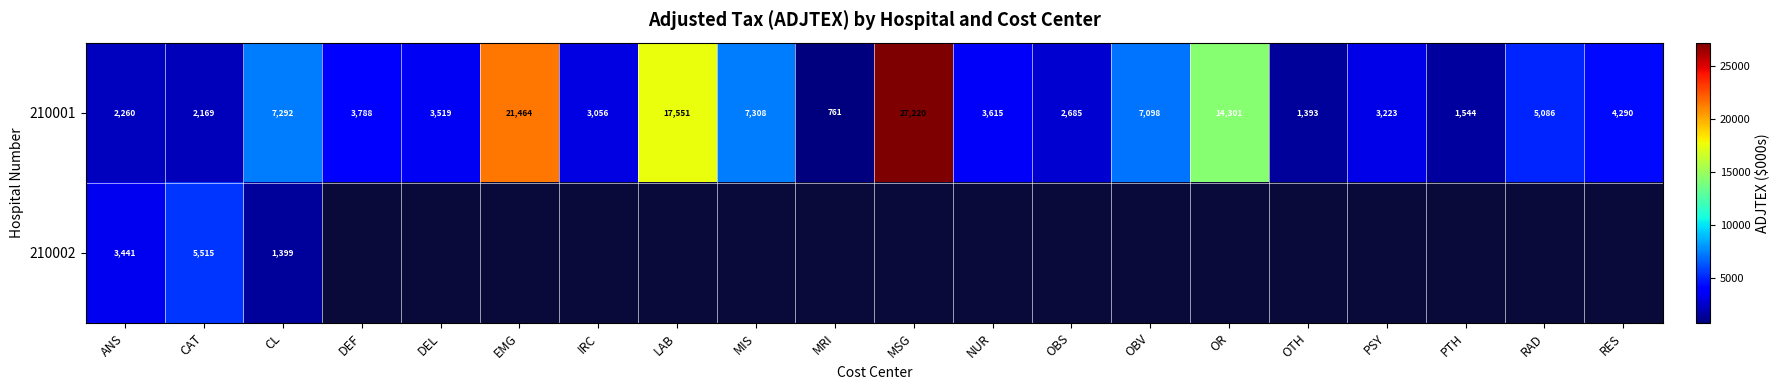

True or false: 210001 has a value of 5053.7 at DEL.

False